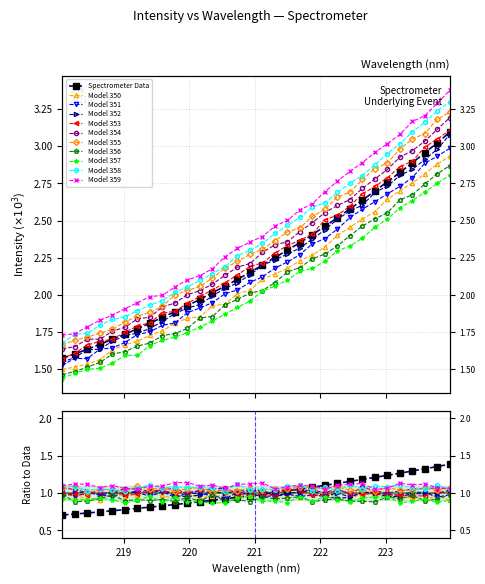

Approximately how many times larger is the value at 221.3083 compared to 218.2508?

1.4